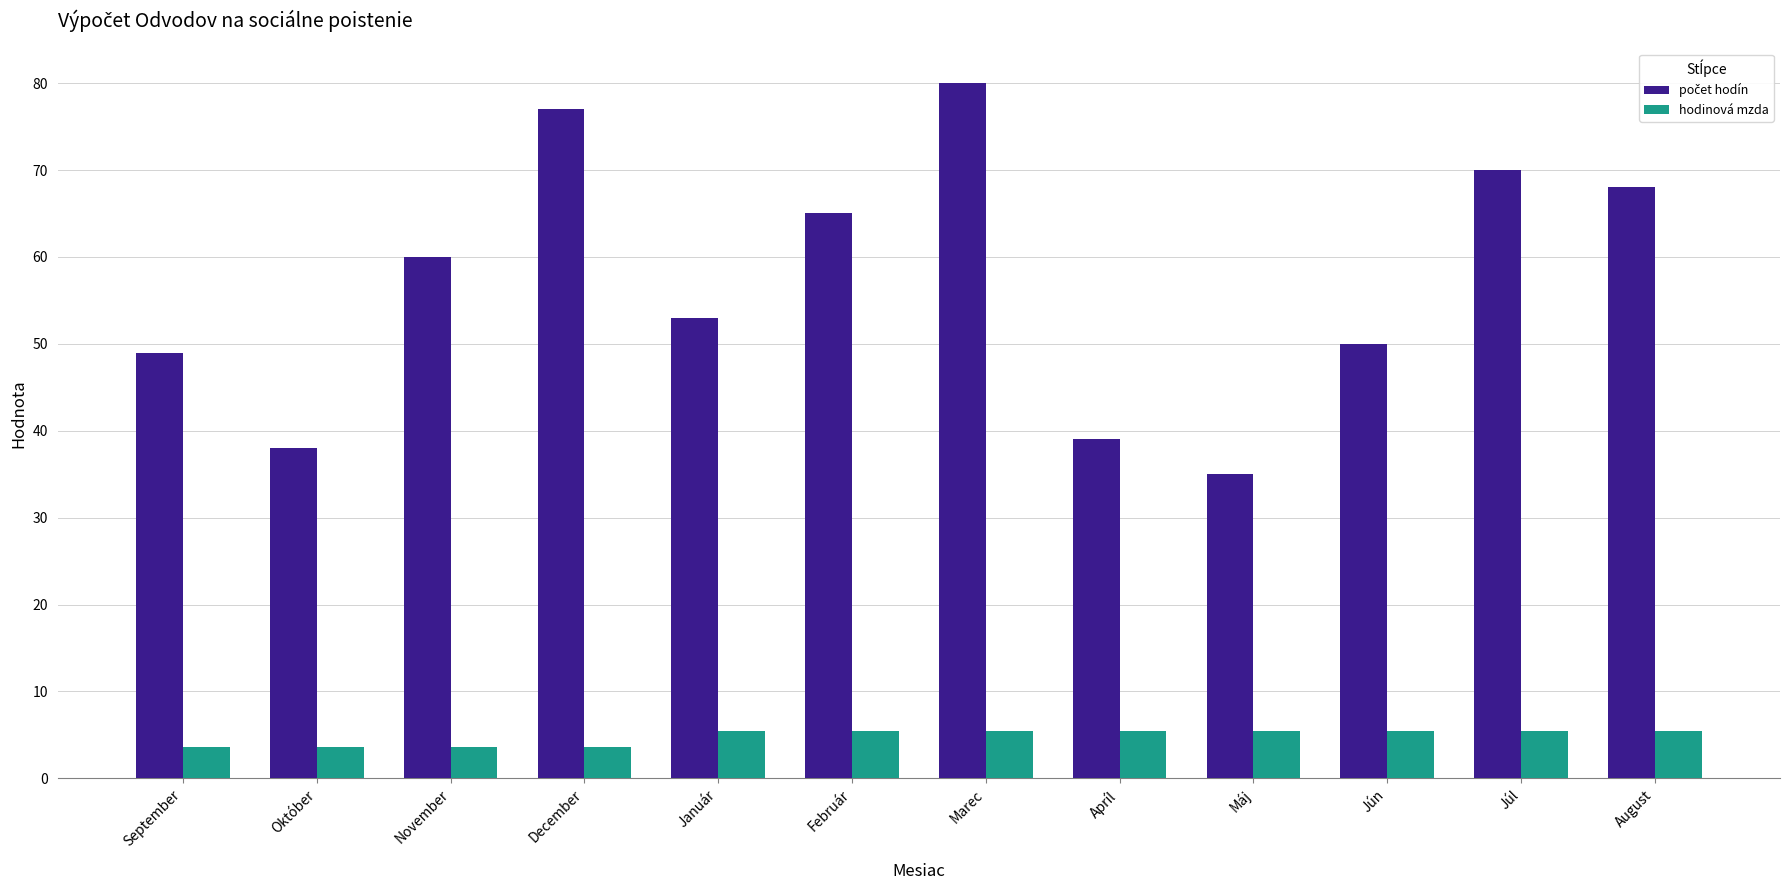

What is the sum of all hodinová mzda values?

58.4